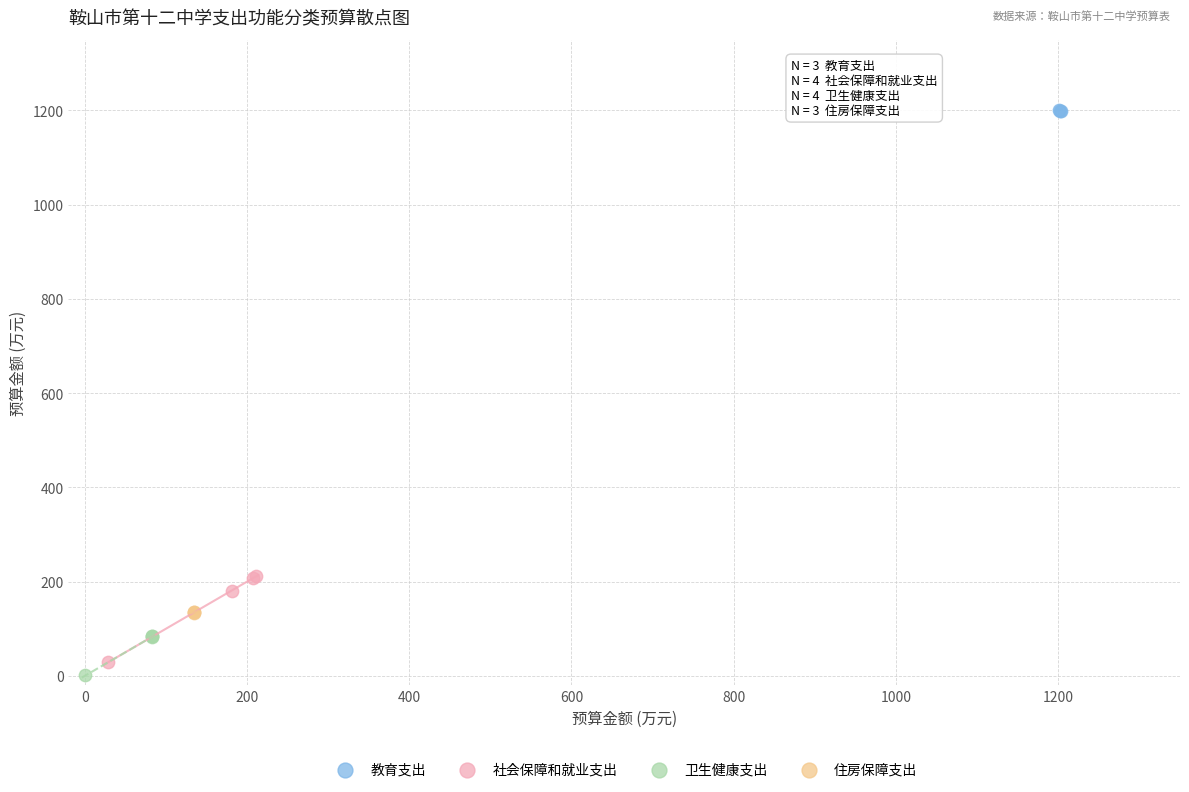

Which series has the widest spread of Y values?

社会保障和就业支出